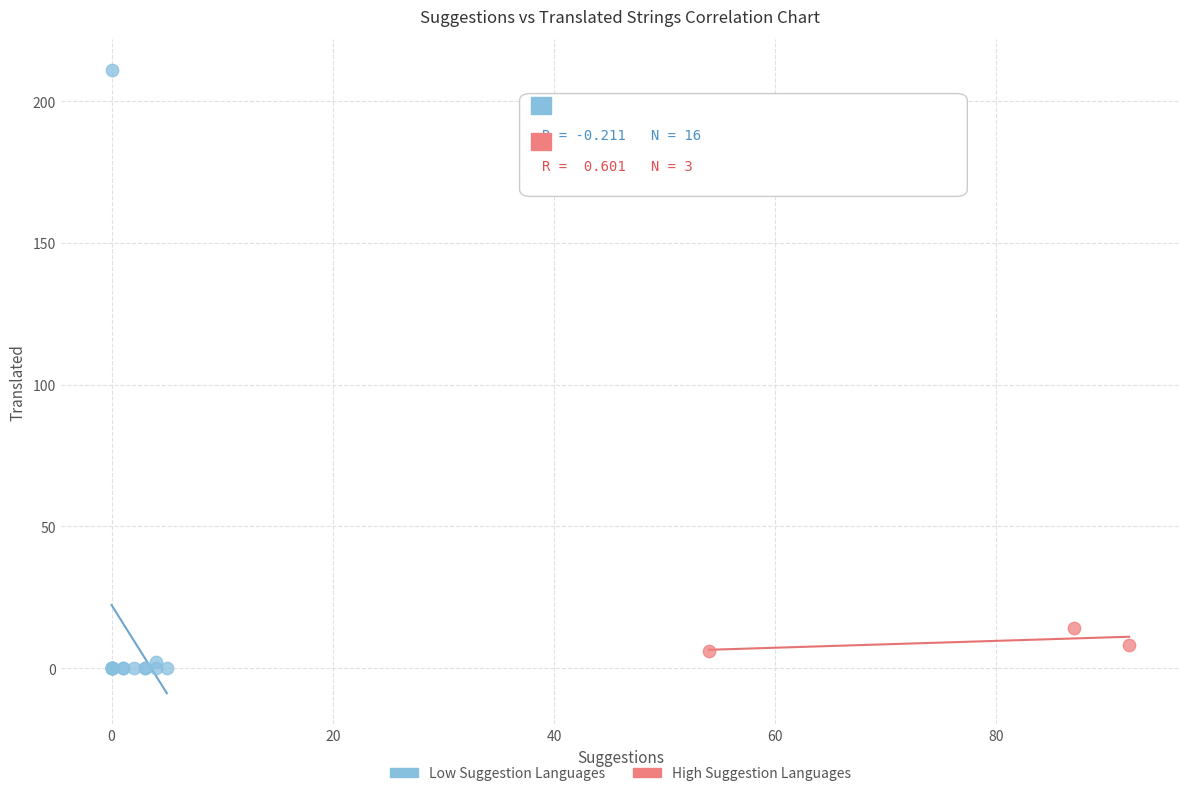

Which series contains the highest Y value?

Low Suggestion Languages